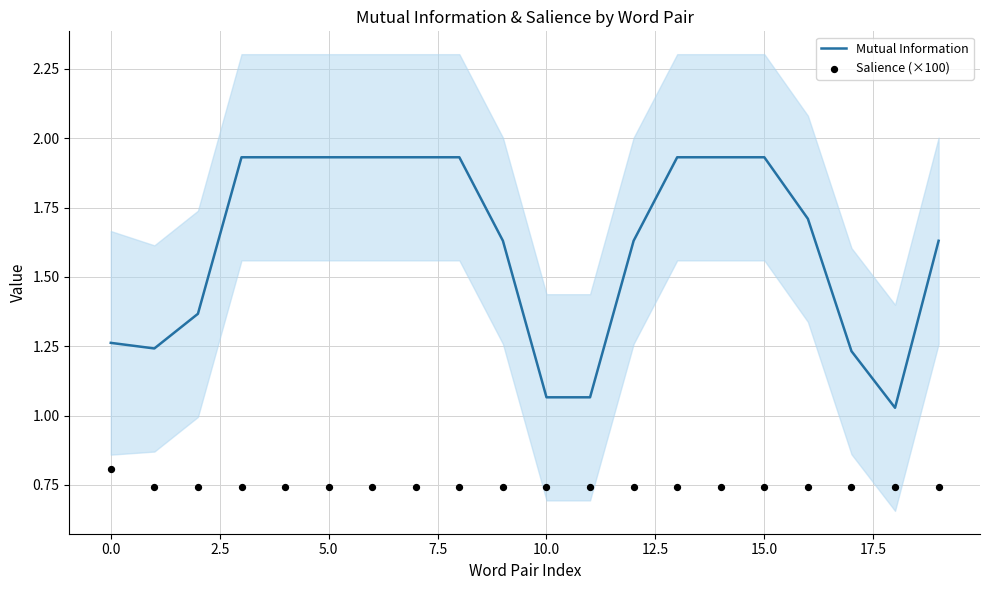

What is the total value across all series at 15.0?

2.7